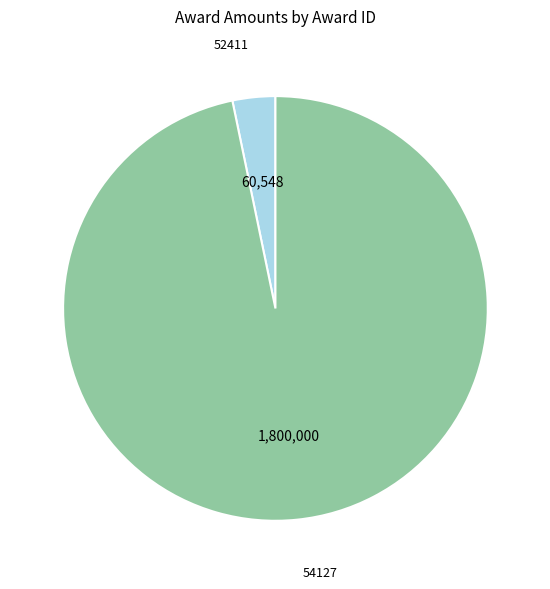

How many slices are in this pie chart?

2